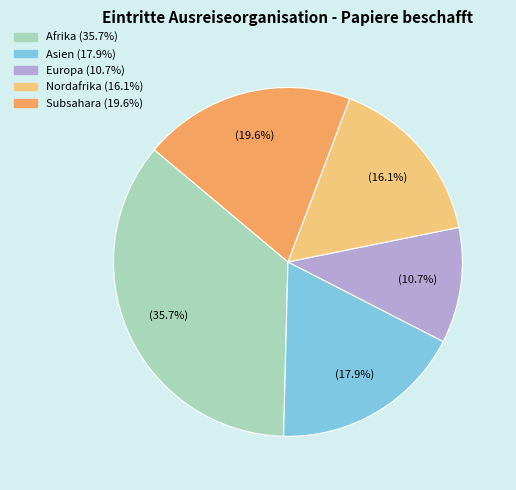

Is there any slice that represents more than half of the pie?

No